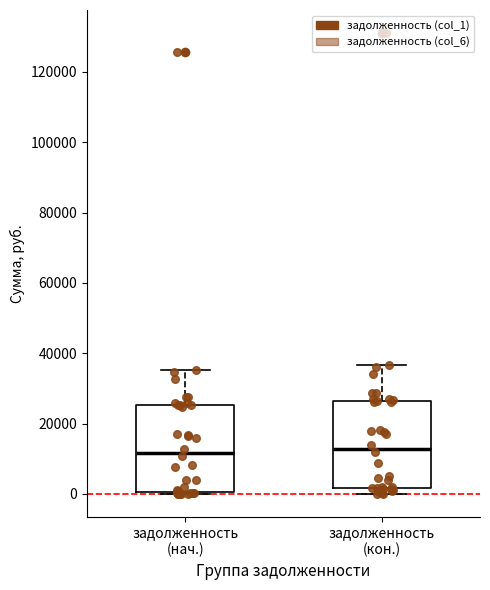

Reading left to right, transcribe this box plot: for each box, give where its median line is, the range the box spans, and where its two whiskers end, as read against the y-axis. The values are not printed on the chart, so give them approximately, as read against the axis.

задолженность (нач.): median 12000, box 0 to 26000, whiskers 0 to 36000
задолженность (кон.): median 12000, box 2000 to 26000, whiskers 0 to 36000